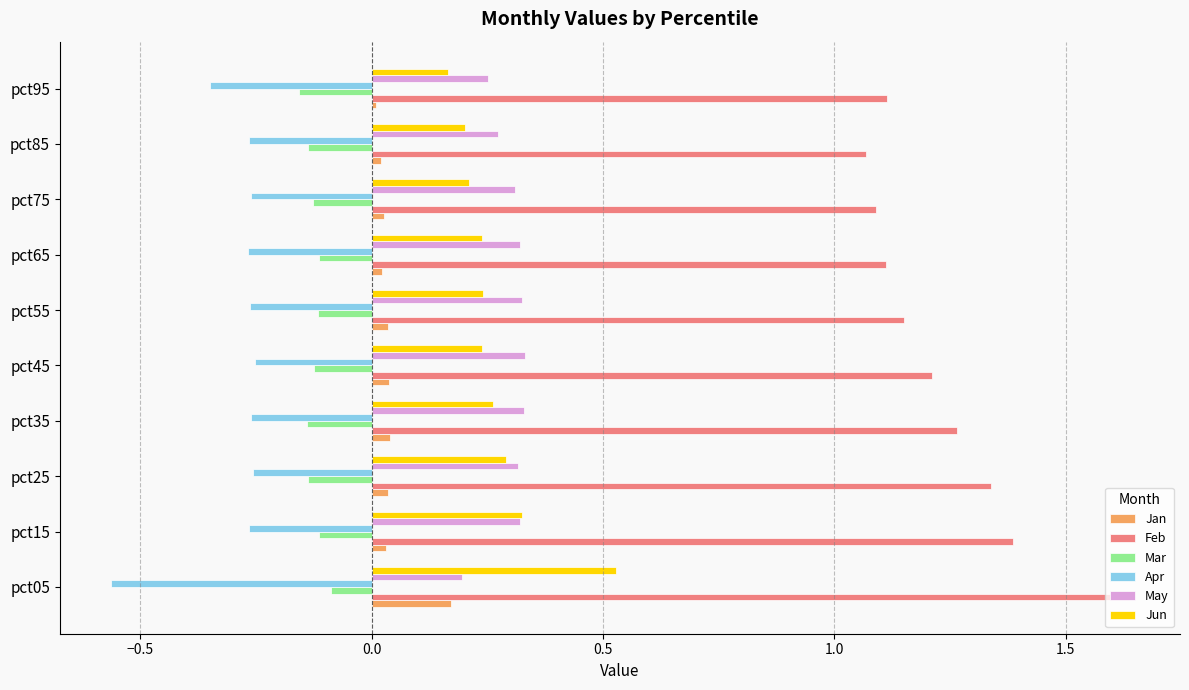

What is the sum of all Apr values?

-3.0